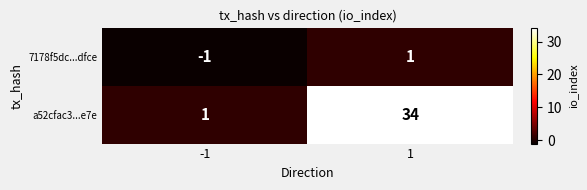

Reading left to right, list all the values displayed in this chart.

7178f5dc...dfce: -1	1
a52cfac3...e7e: 1	34